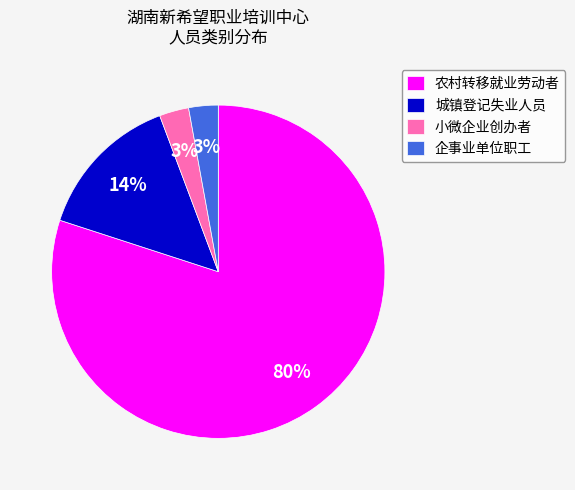

To the nearest percent, what is the difference between the largest and smallest slice percentages?

77%